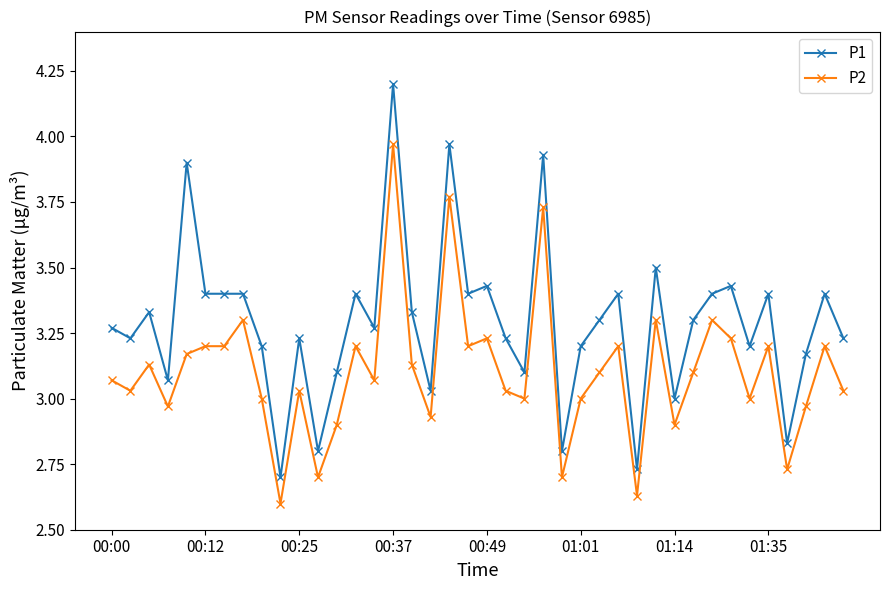

How many data points does each series have?

40